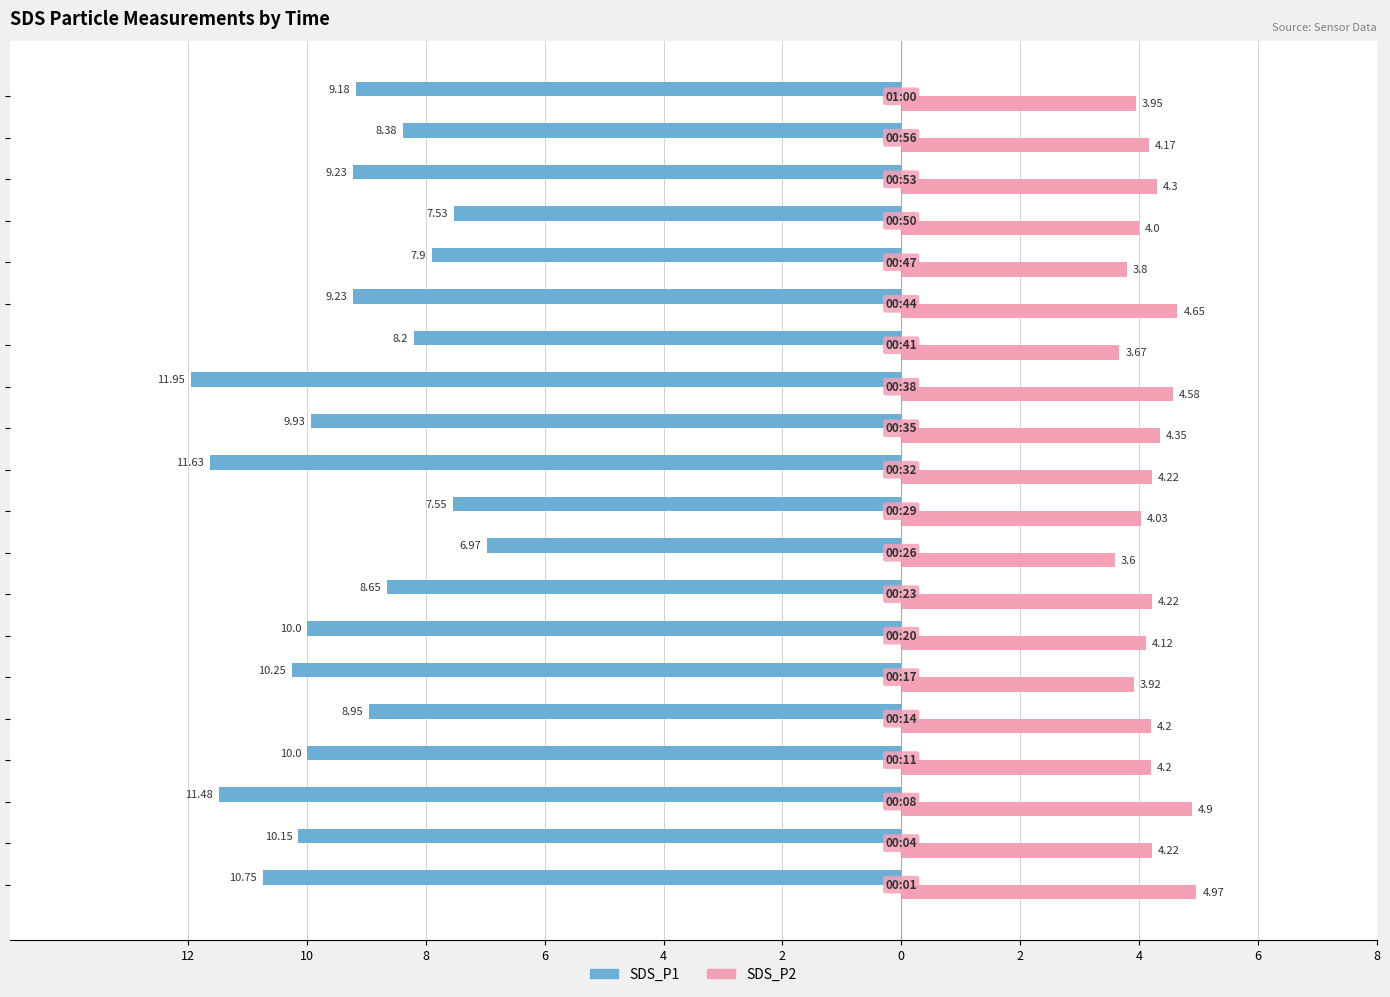

What are all the series names shown in the legend?

SDS_P1, SDS_P2